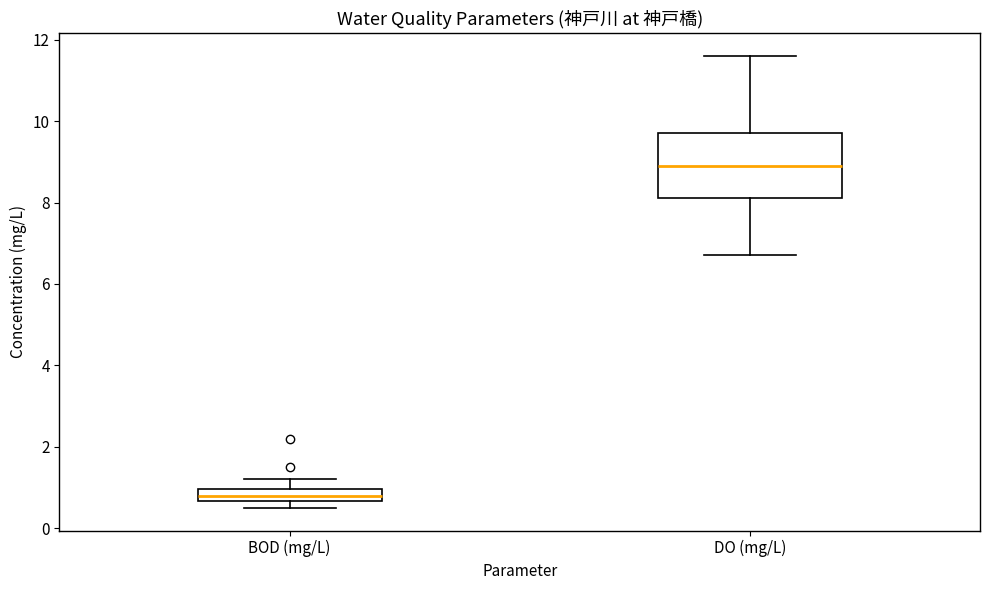

Where is the lower edge of the box for DO (mg/L) on the y-axis? The values are not printed on the chart, so give them approximately, as read against the axis.

8.2